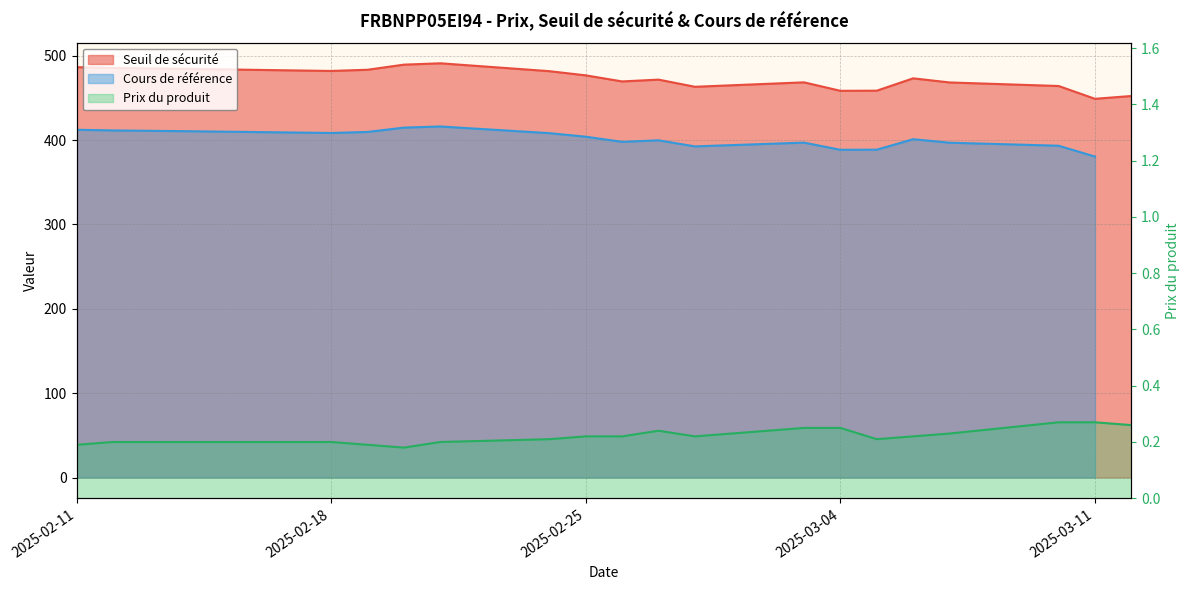

List the labels in order of Seuil de sécurité value, smallest first.

2025-03-11, 2025-03-12, 2025-03-04, 2025-03-05, 2025-02-28, 2025-03-10, 2025-03-07, 2025-03-03, 2025-02-26, 2025-02-27, 2025-03-06, 2025-02-25, 2025-02-24, 2025-02-18, 2025-02-19, 2025-02-14, 2025-02-12, 2025-02-11, 2025-02-20, 2025-02-21